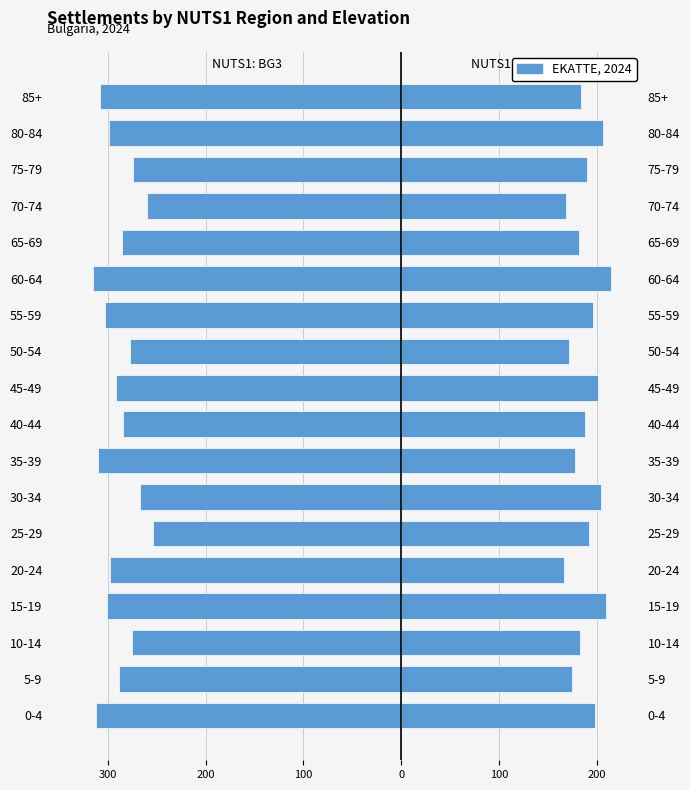

How many bars are there in total?

36